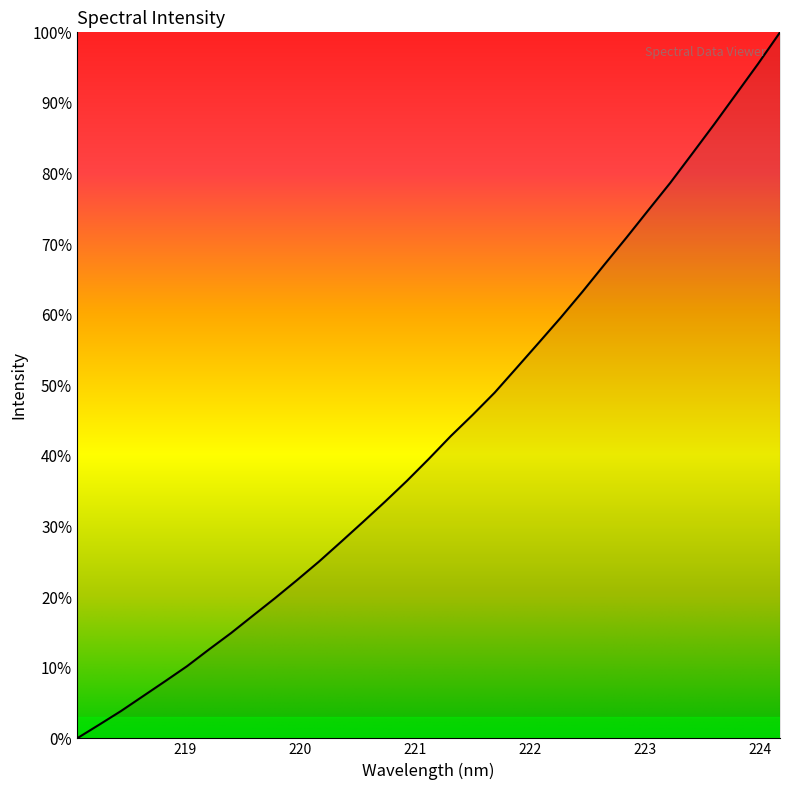

How many positive values are there?

32